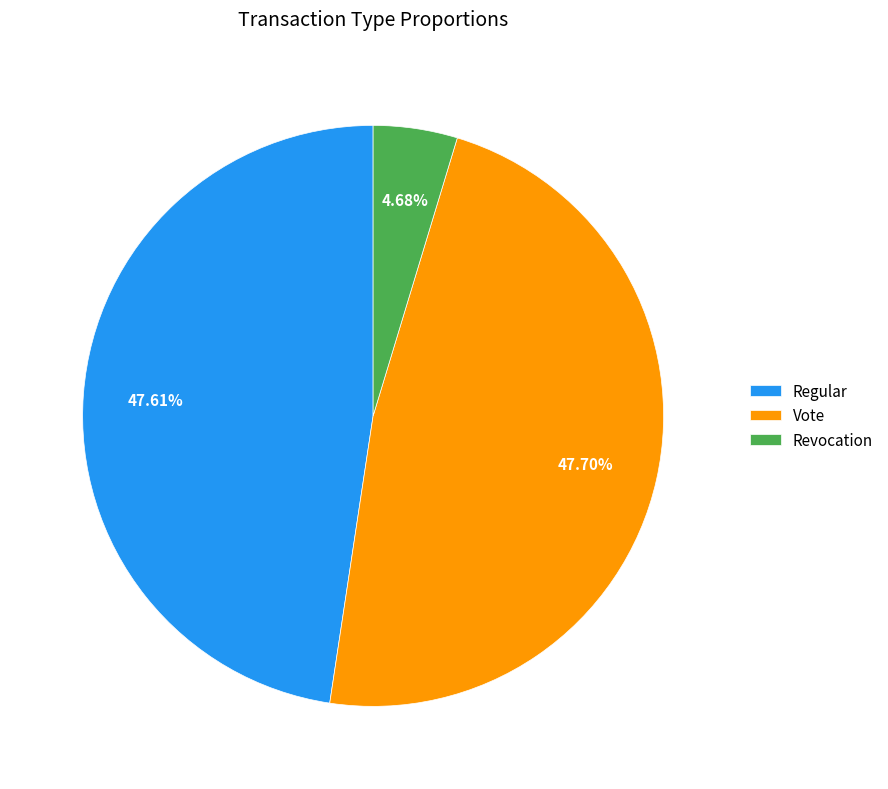

How many segments does this pie chart have?

3